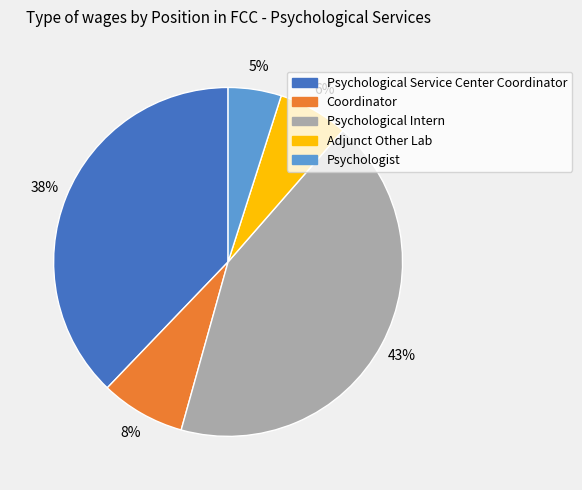

Combined, do Adjunct Other Lab and Psychological Service Center Coordinator account for over 50%?

No